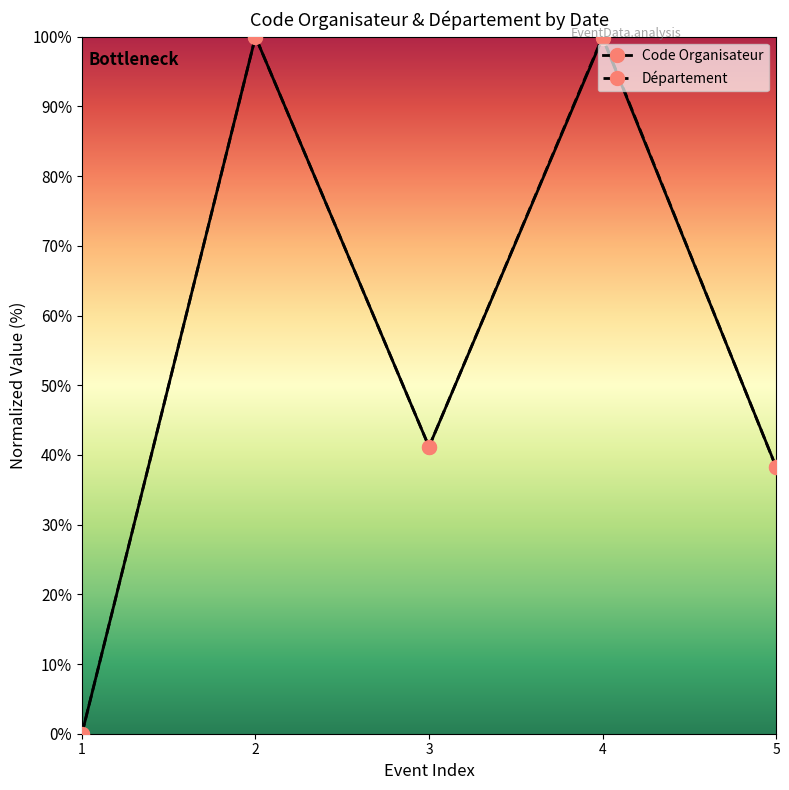

Which series changed the most between 1 and 3?

Département